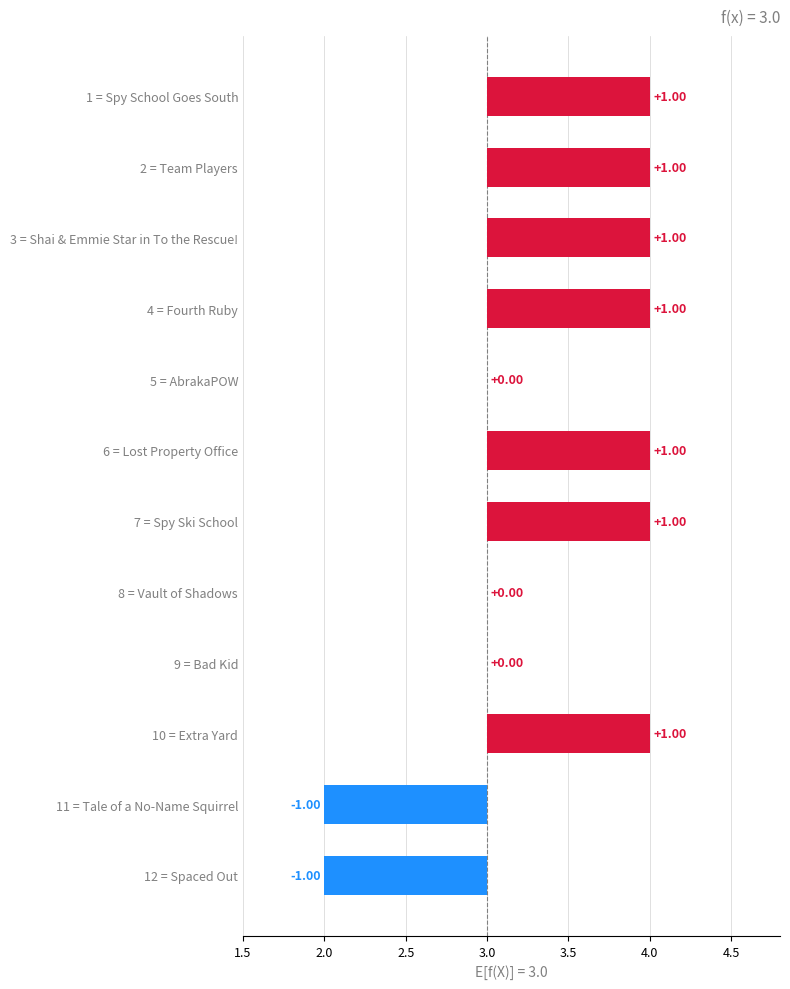

What is the label of the 2nd bar from the left?

Team Players